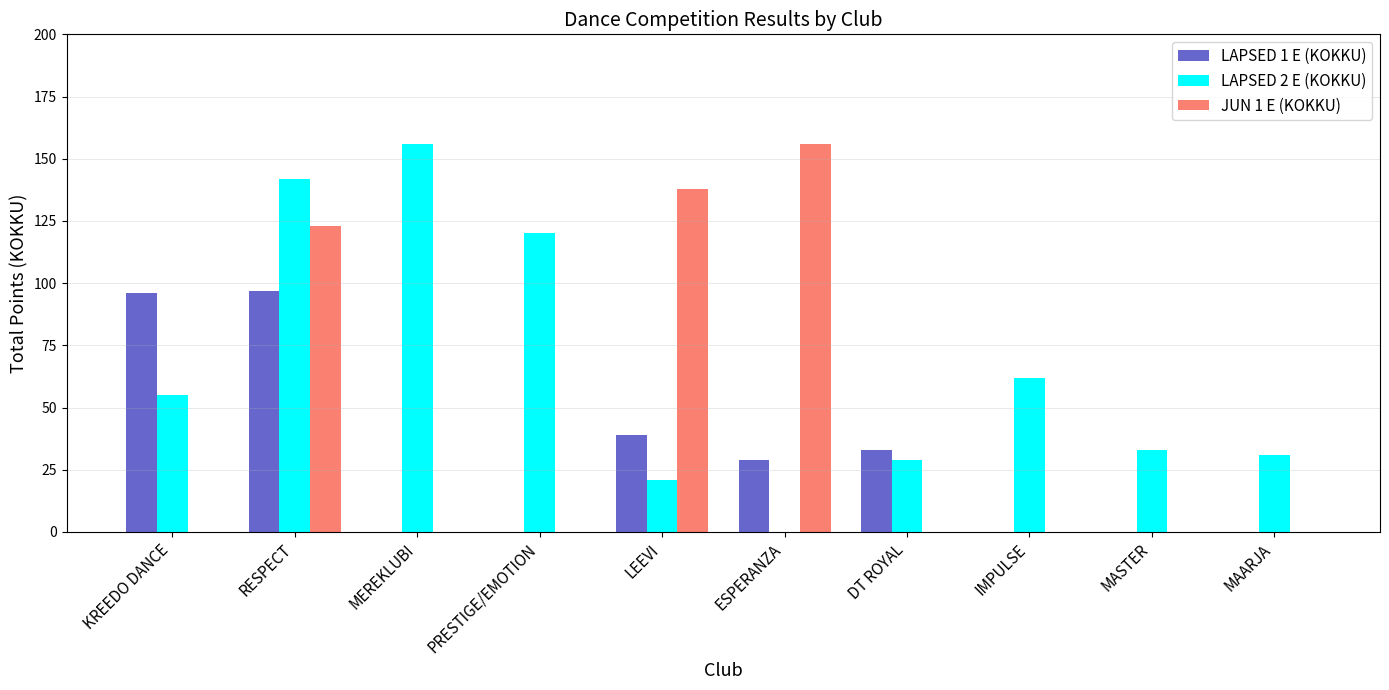

Are the bars horizontal?

No